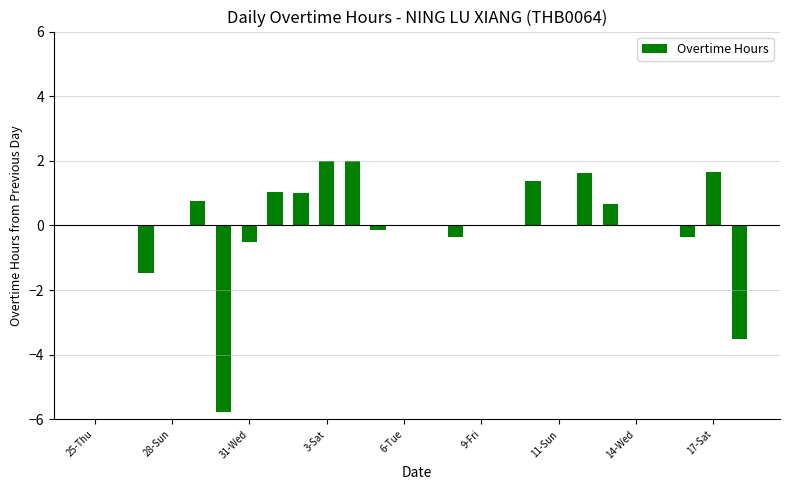

How many distinct data groups are displayed?

1